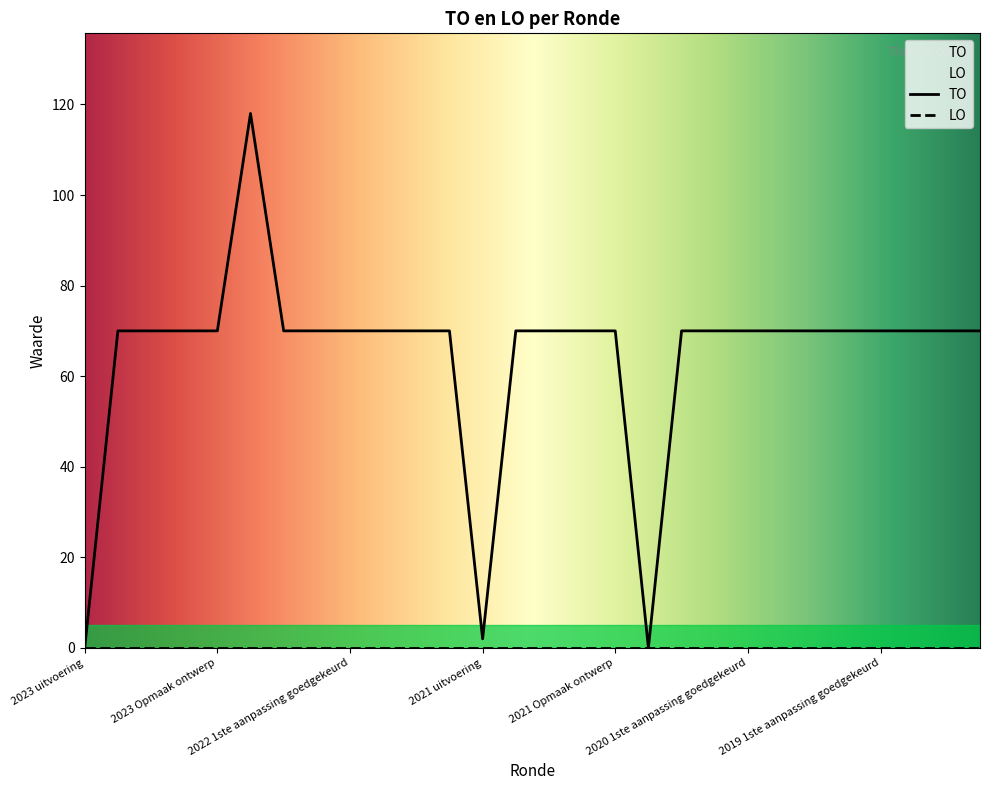

Where is the data nearest to the value 59?

2023 1ste aanpassing goedgekeurd